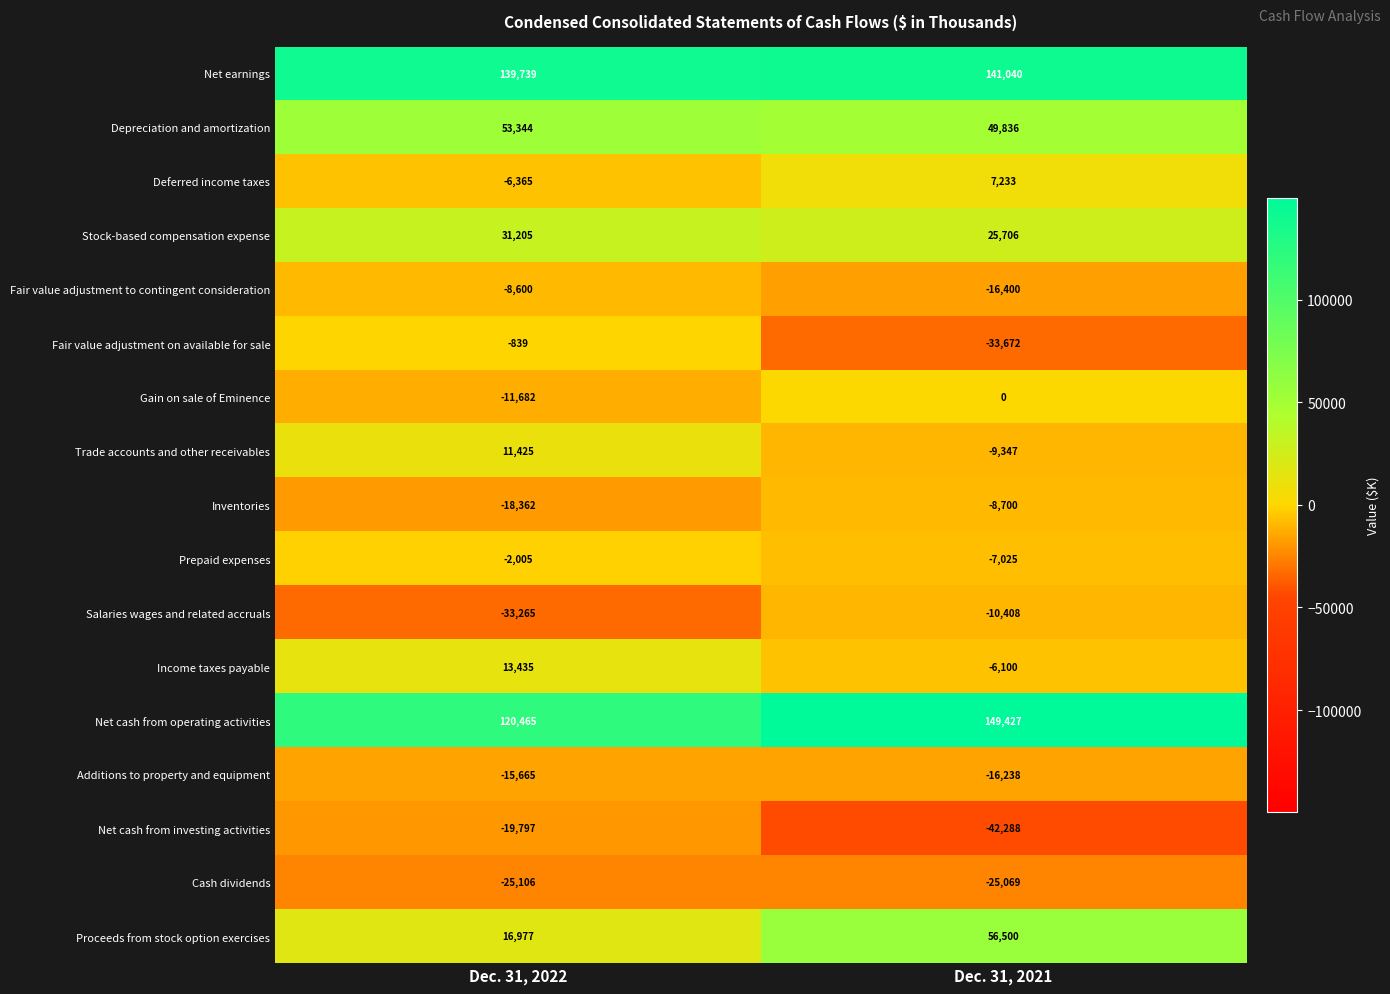

What is the difference between the maximum and minimum values in the Fair value adjustment to contingent consideration series?

7800